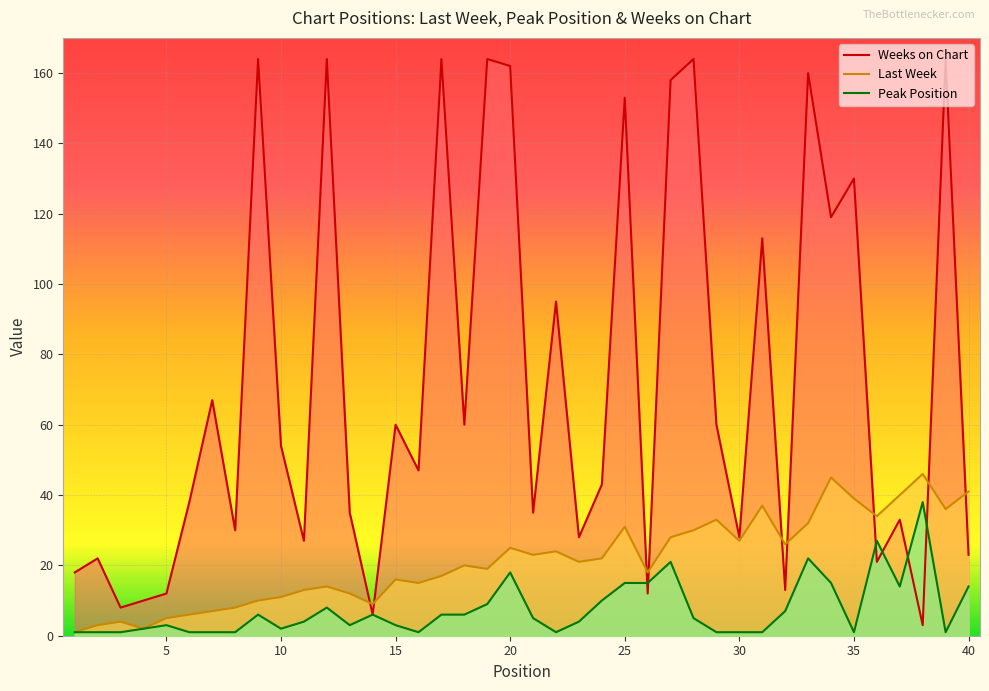

At which label does Last Week first exceed 21?

20